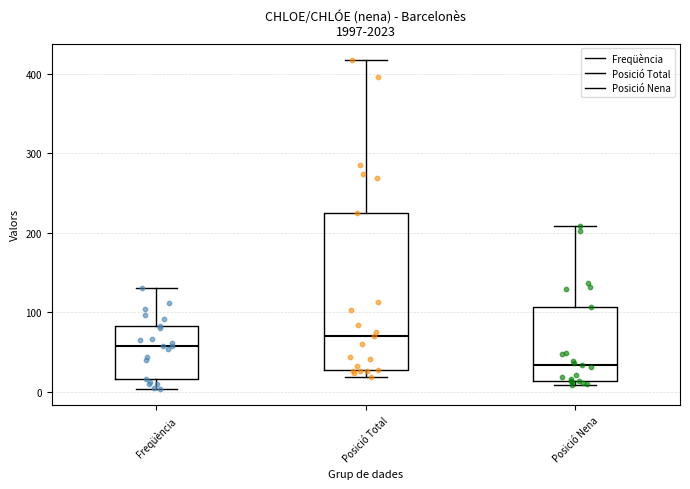

Which box is the tallest, from its lower edge to its upper edge?

Posició Total